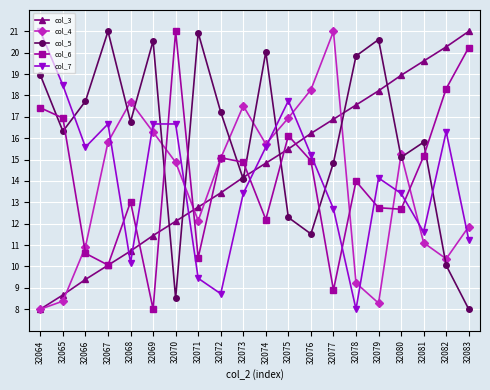

Between 32070 and 32077, which series saw the biggest shift?

col_6